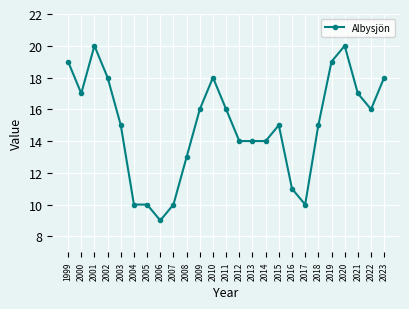

What is the minimum value shown in the chart?

9